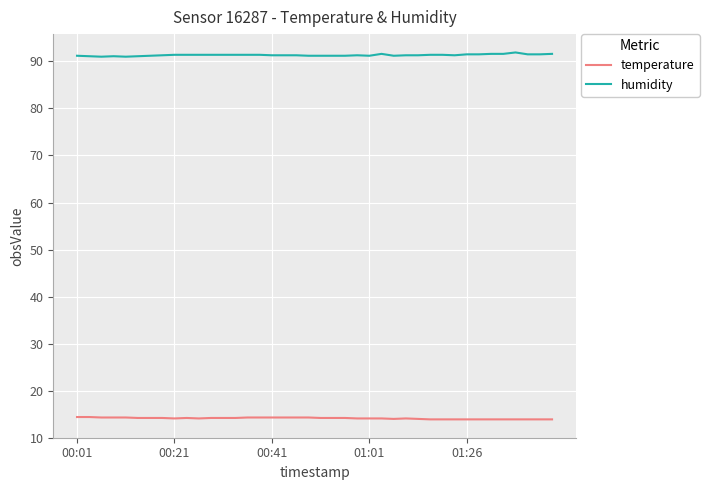

What is the highest value of the humidity series?

91.9